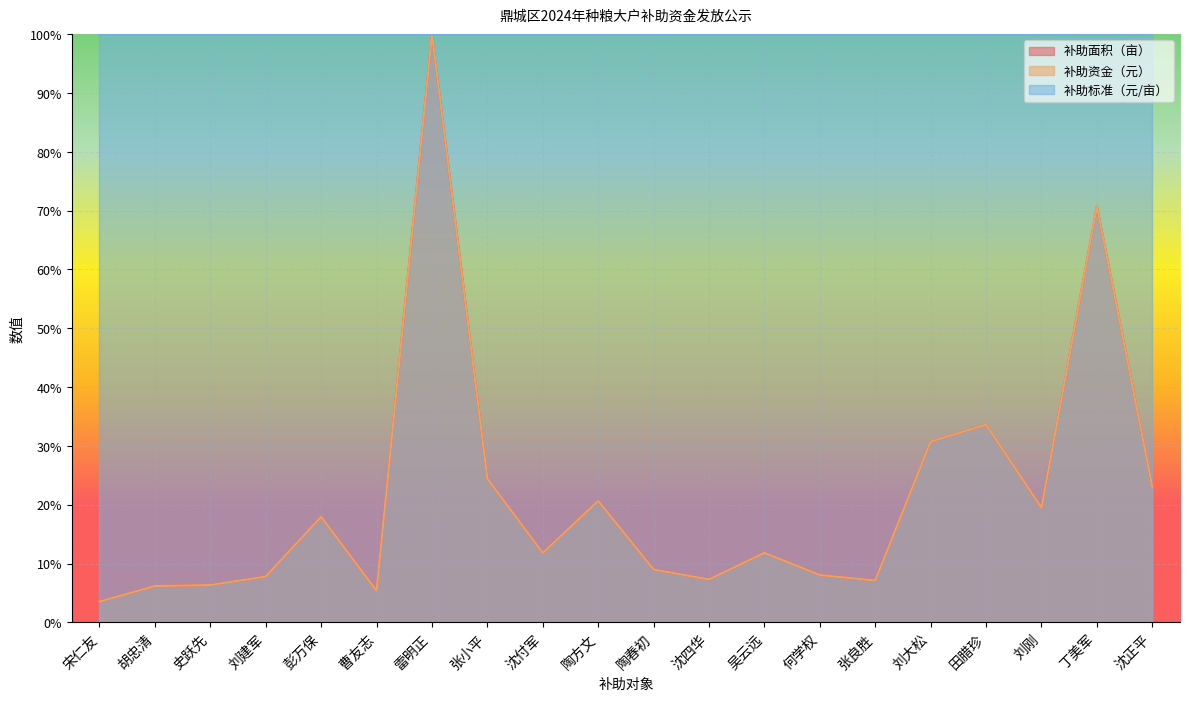

What is the maximum value shown in the chart?

100.0